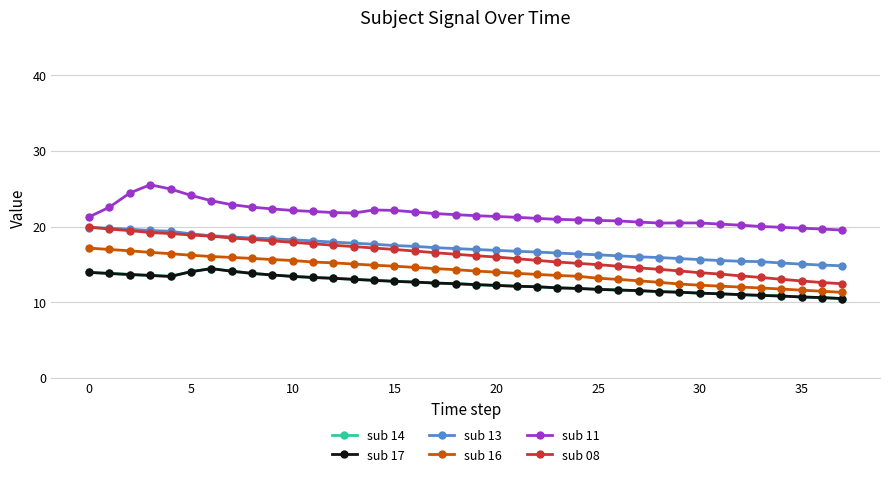

Does the chart have visible grid lines?

Yes